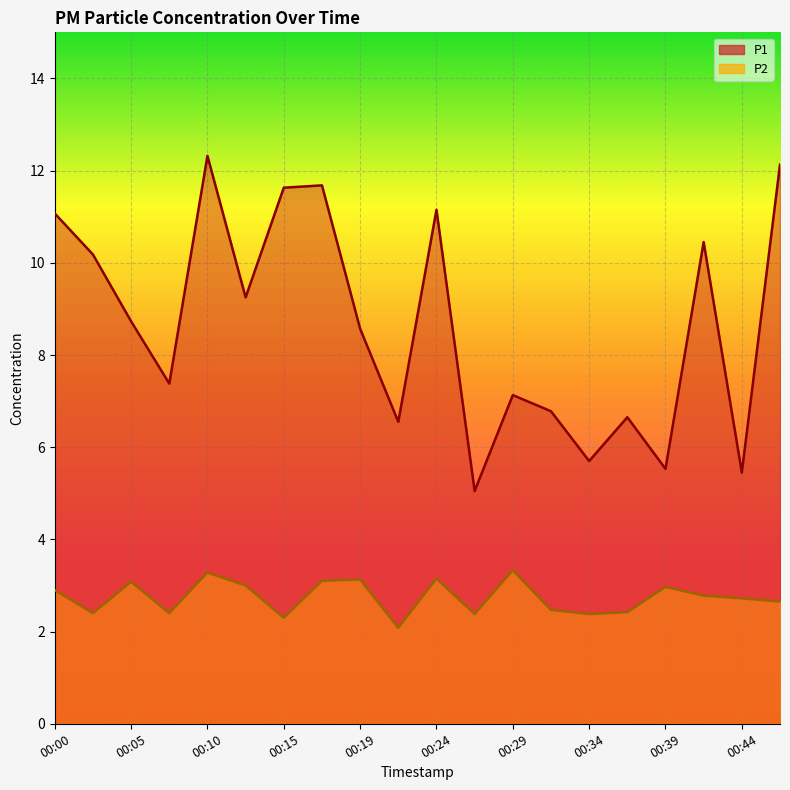

Which series has the widest spread of values?

P1